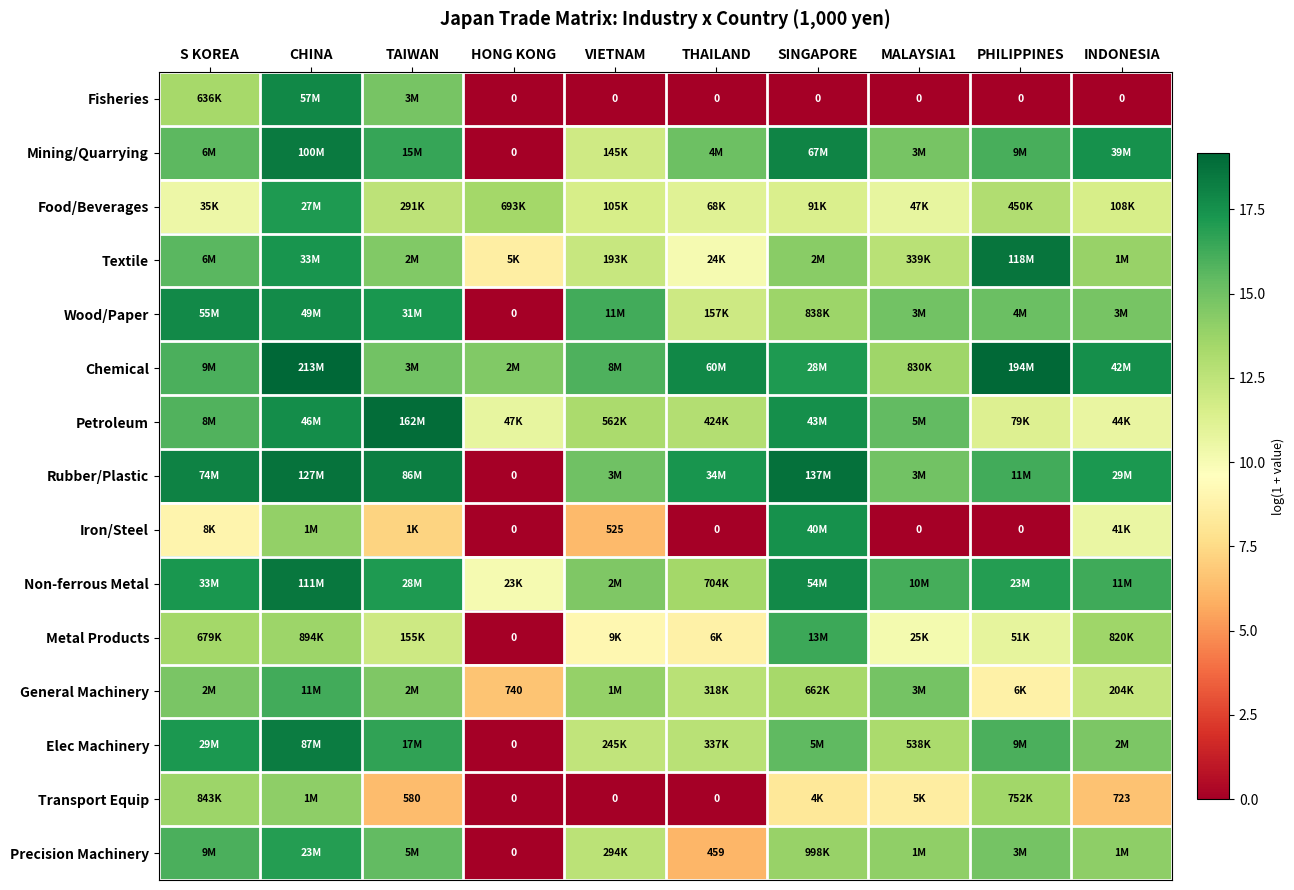

What value does the Mining/Quarrying series have at VIETNAM?

11.9